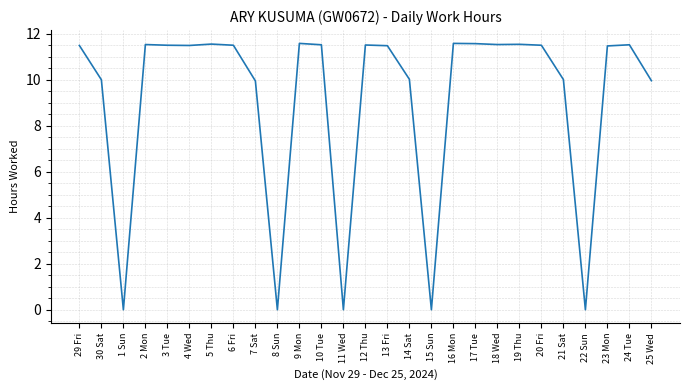

What is the ratio of the value at 30 Sat to the value at 12 Thu?

0.9